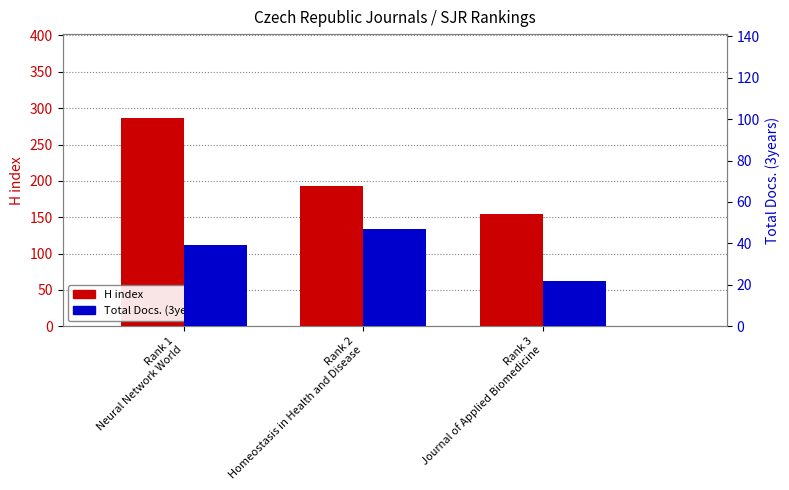

What is the sum of the H index values at Rank 1
Neural Network World and Rank 2
Homeostasis in Health and Disease?

480